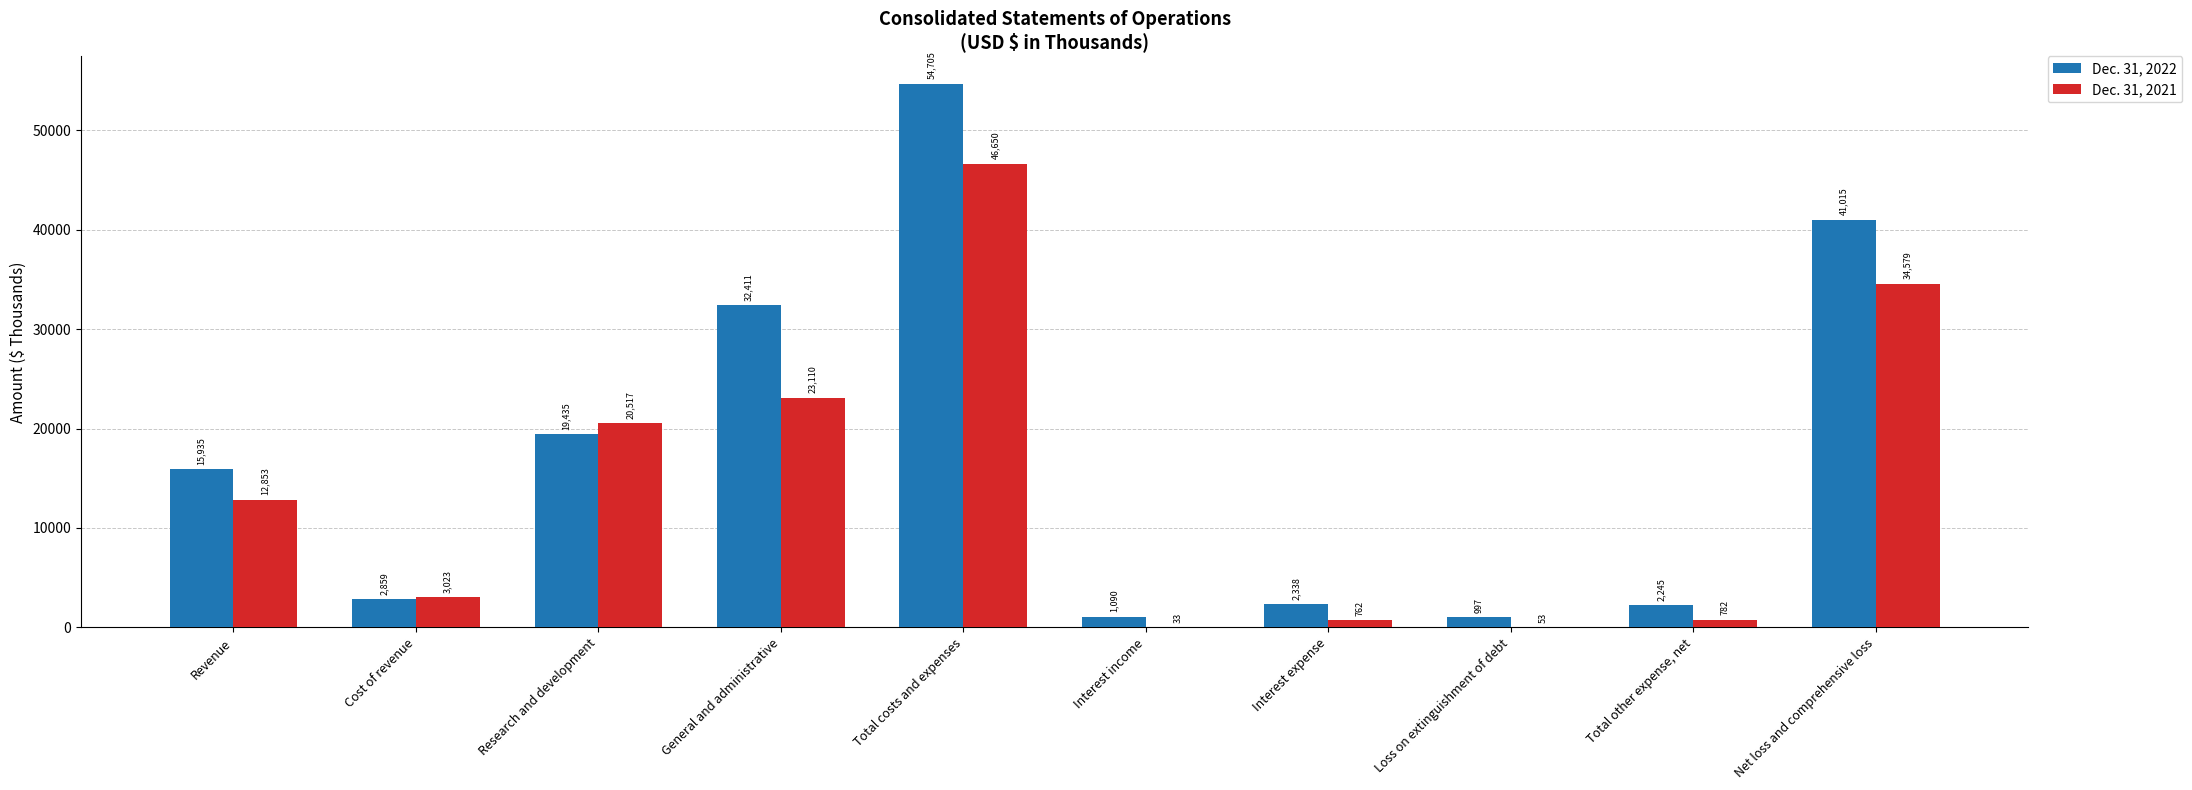

Does the chart contain stacked bars?

No